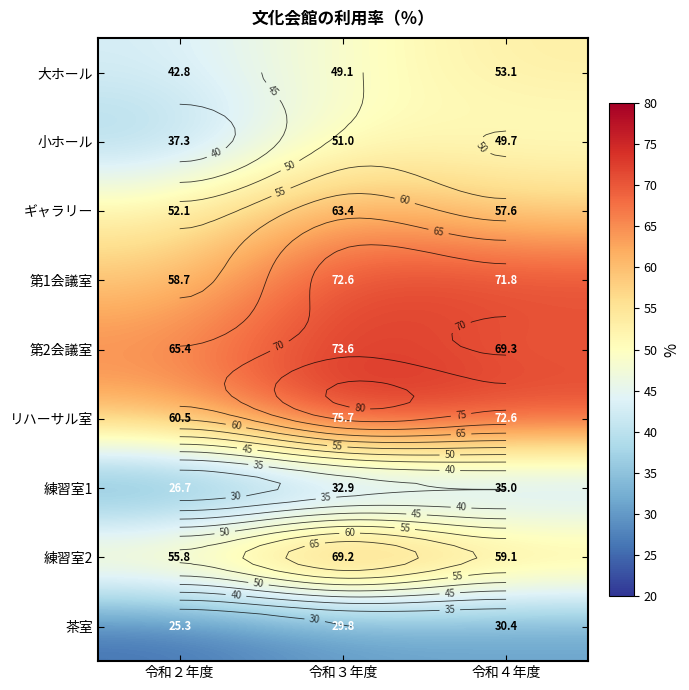

List the series in order of their peak value, lowest first.

茶室, 練習室1, 小ホール, 大ホール, ギャラリー, 練習室2, 第1会議室, 第2会議室, リハーサル室